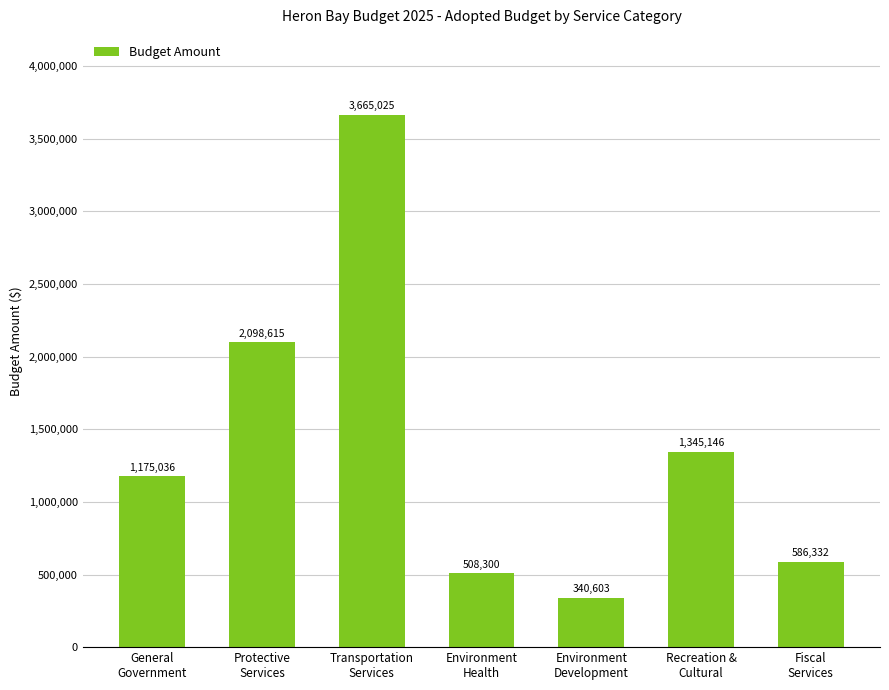

What is the maximum value shown in the chart?

3665025.0